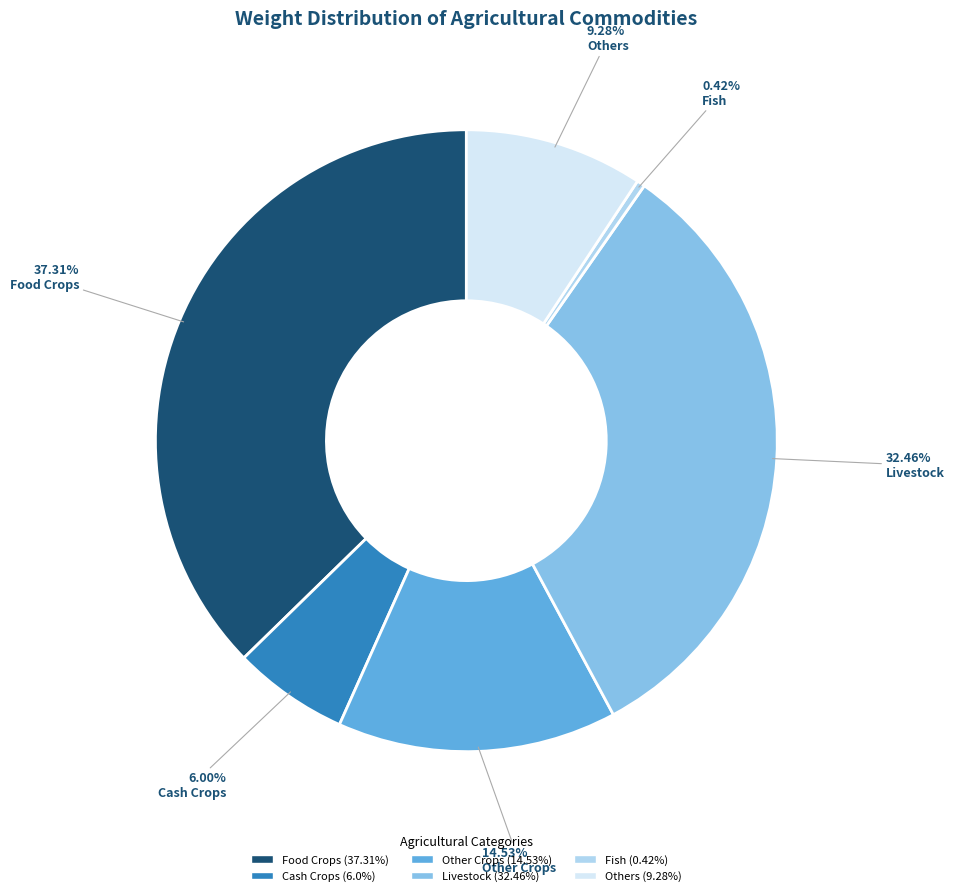

To the nearest percent, what is the difference between the Fish and Food Crops slice percentages?

37%